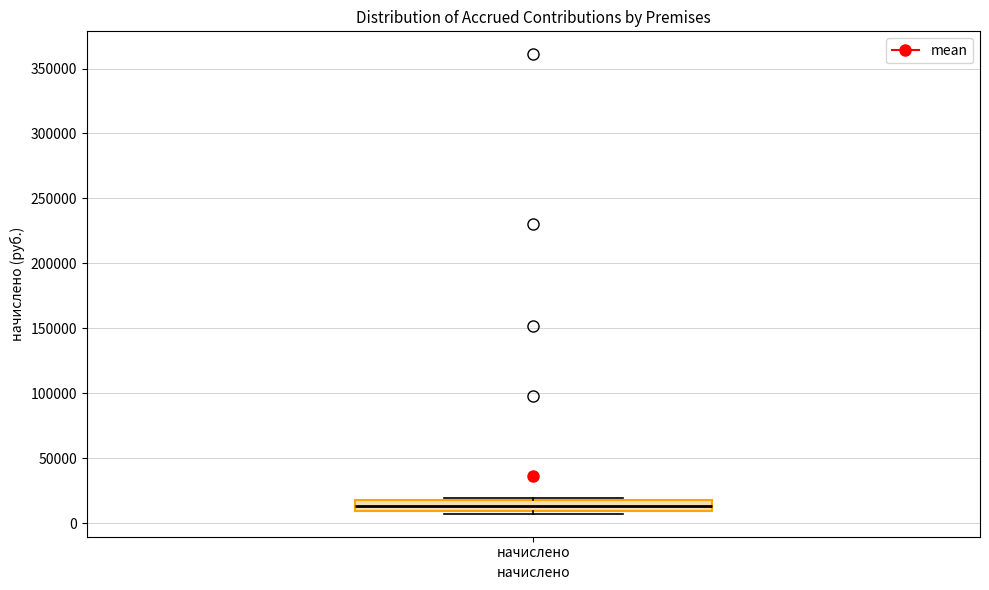

Where does the median line of the box for начислено sit on the y-axis? The values are not printed on the chart, so give them approximately, as read against the axis.

15000